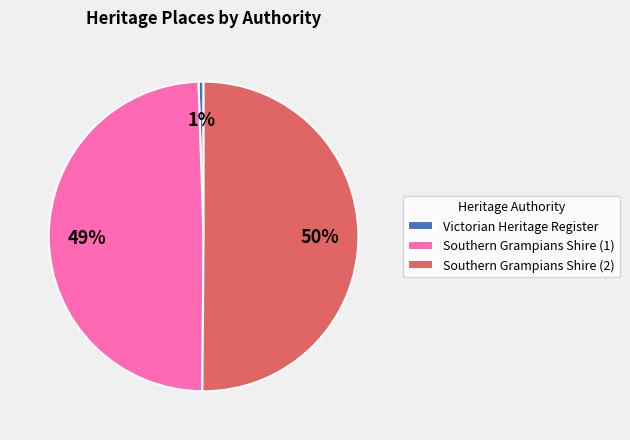

Which slice is the largest?

Southern Grampians Shire (2)